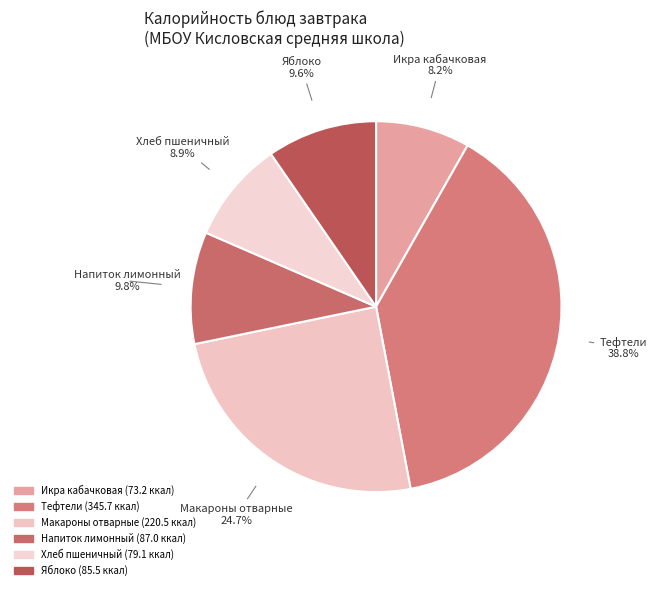

Combined, do Напиток лимонный and Икра кабачковая account for over 50%?

No